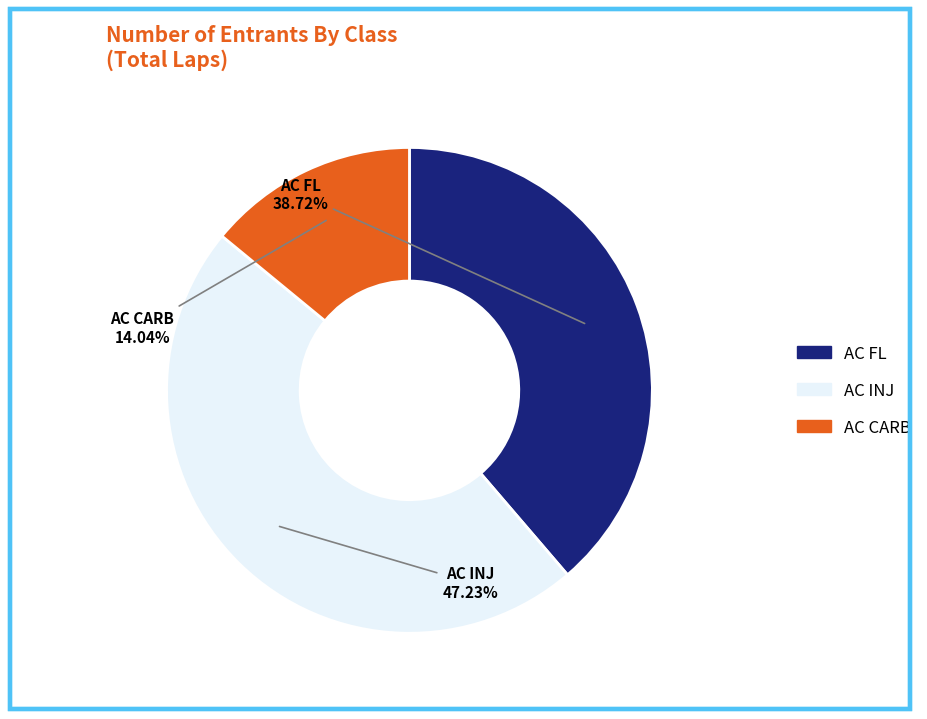

Approximately how many times larger is the value at AC CARB compared to AC INJ?

0.3